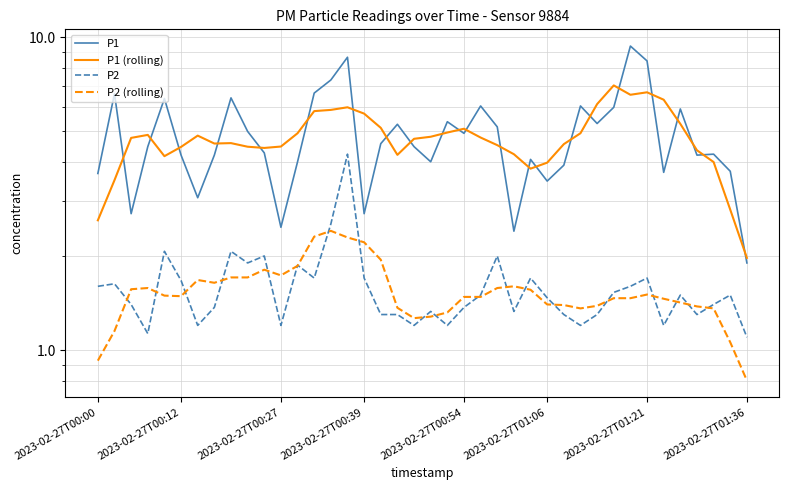

What is the sum of all P2 values?

63.6